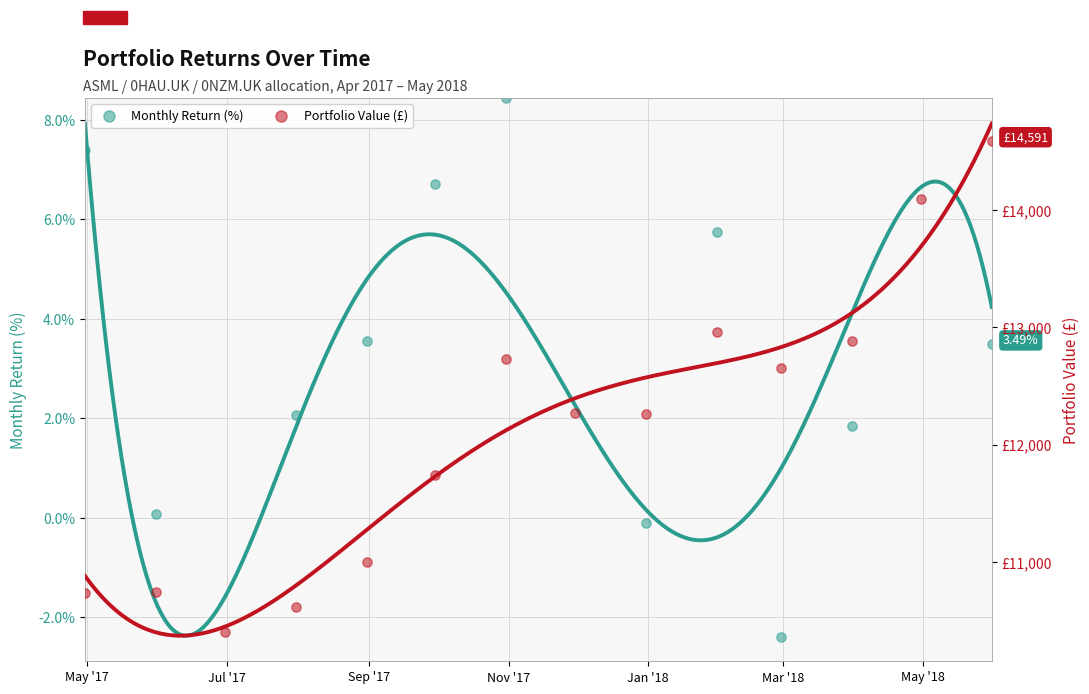

Which series contains the lowest Y value?

Monthly Return (%)